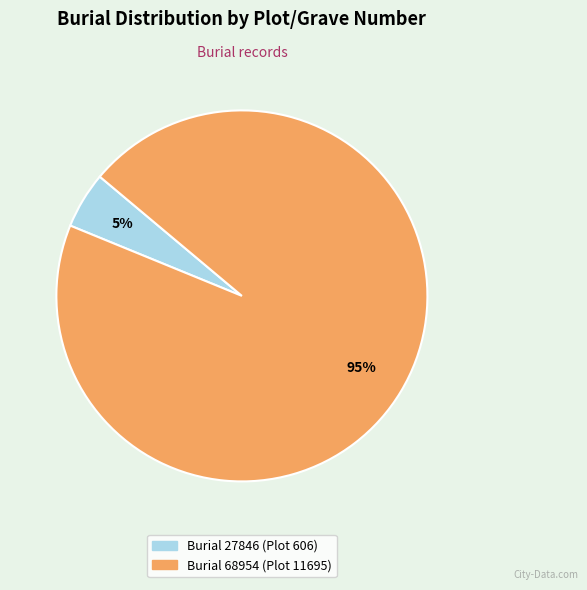

To the nearest percent, what is the average slice percentage?

50%